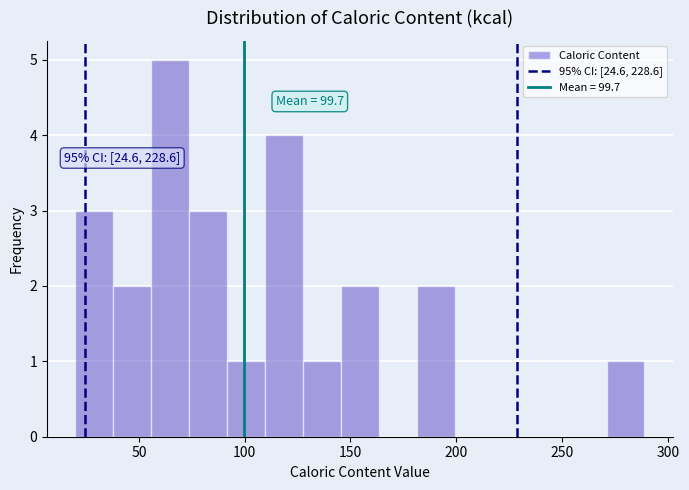

Read against the x-axis, roughly where is the centre of the tallest bar?

65